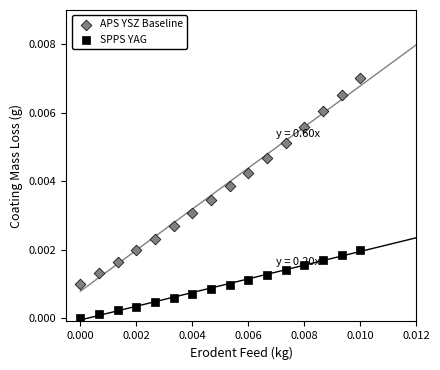

Which series contains the highest Y value?

APS YSZ Baseline